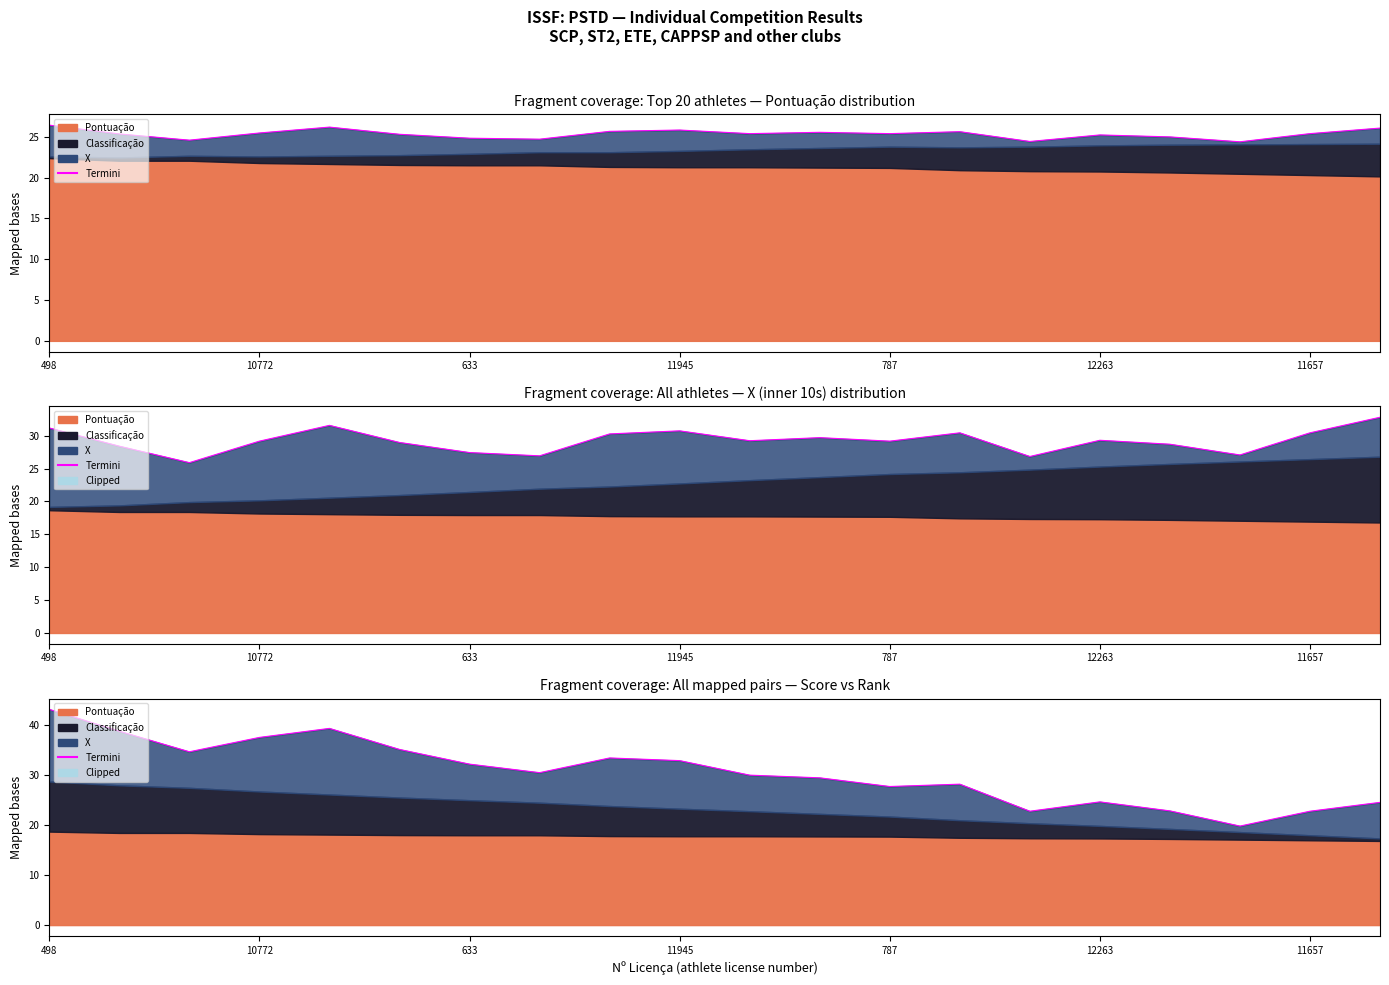

What is the smallest value displayed?

19.8